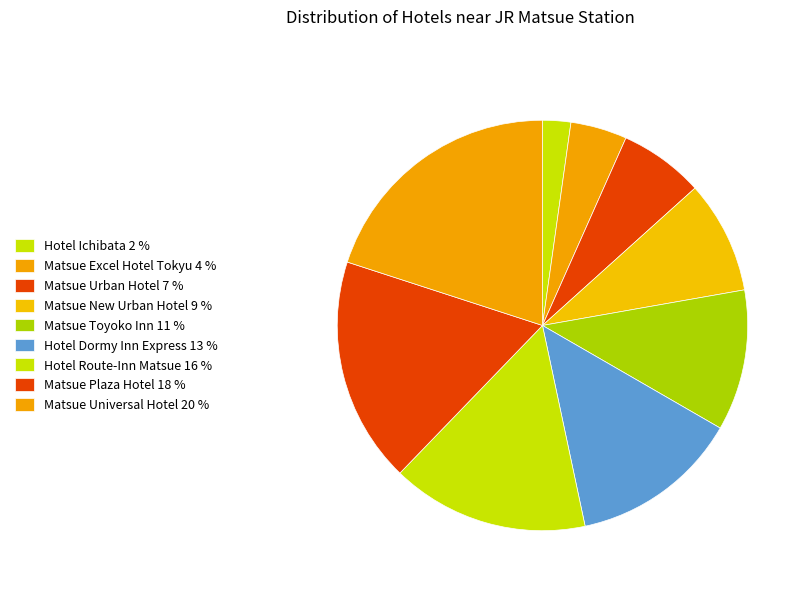

What is the largest slice in the pie chart?

Matsue Universal Hotel